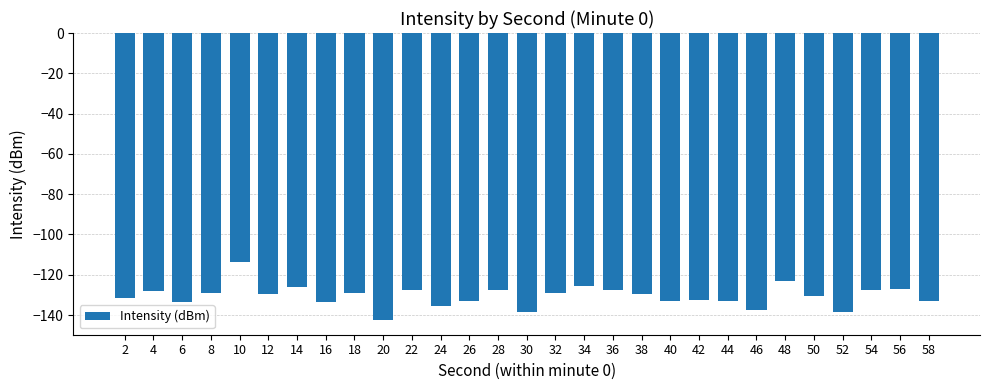

What is the difference between the maximum and minimum values?

28.9